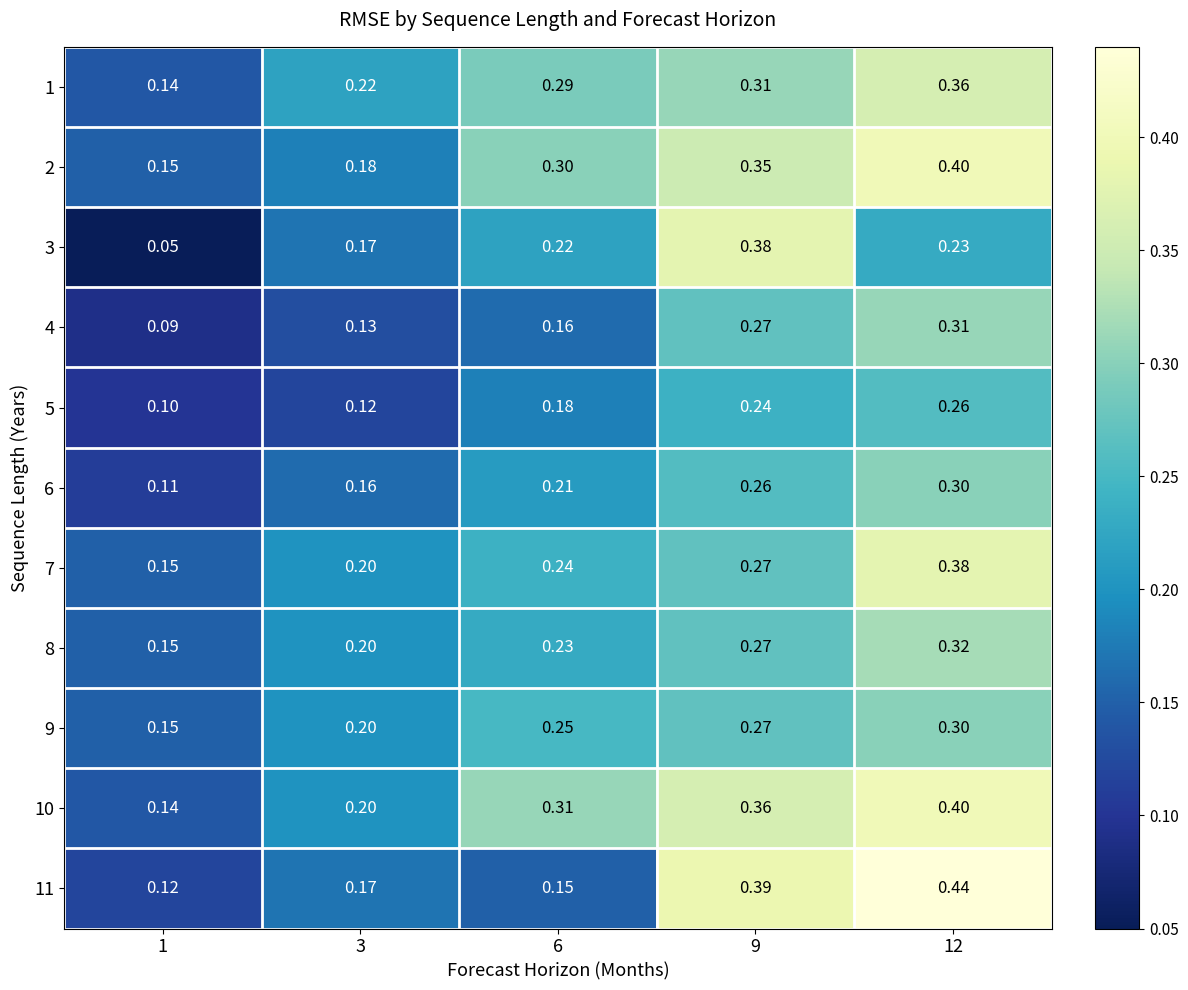

Is the value of 5 at 9 greater than the value of 7 at 1?

Yes